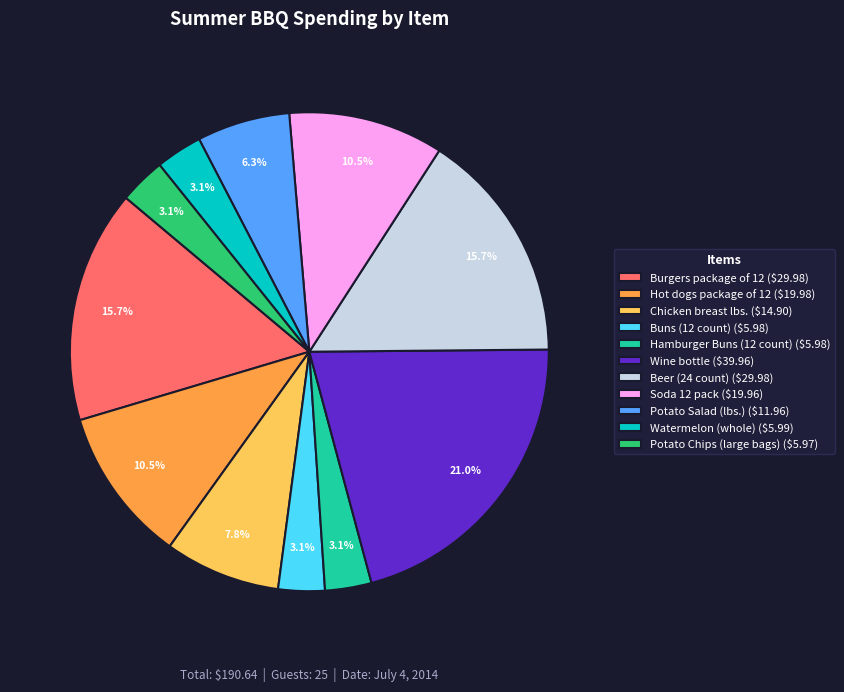

Is there any slice that represents more than half of the pie?

No